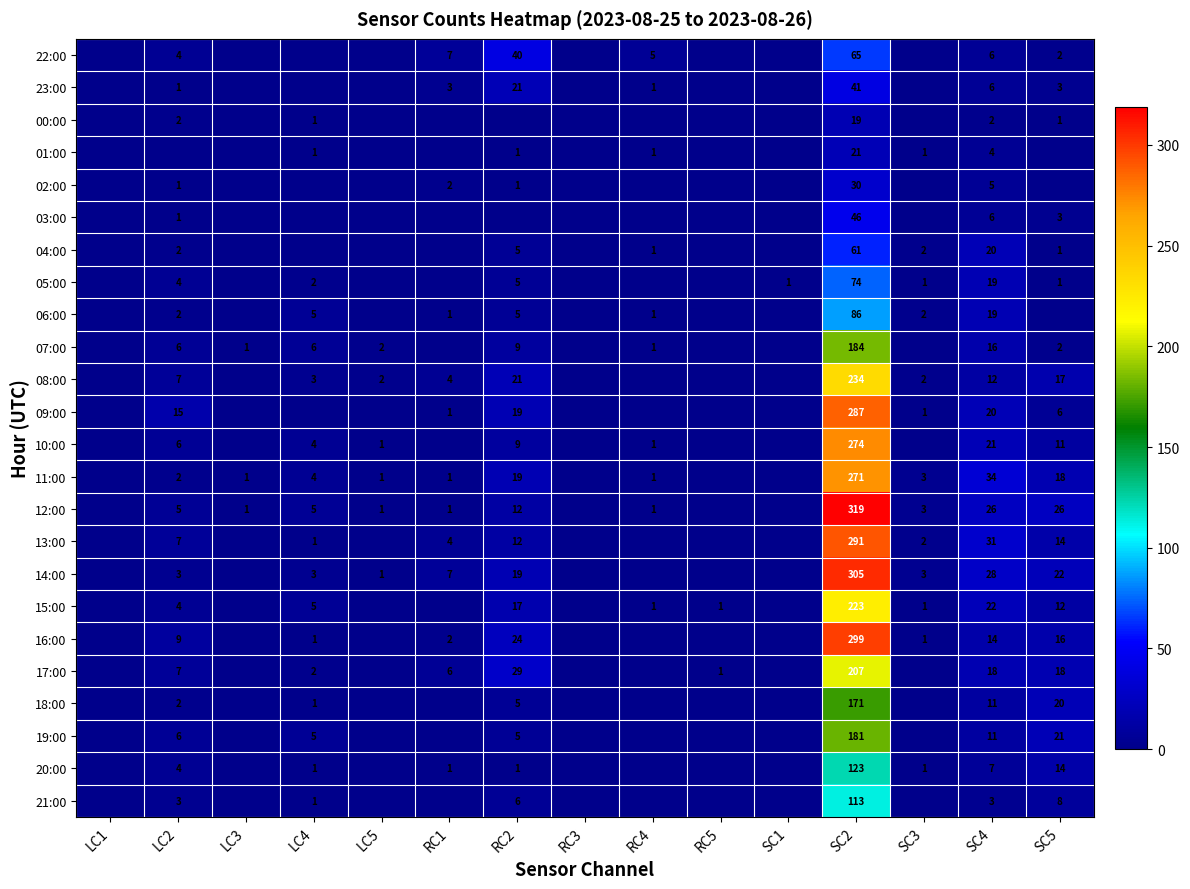

The 22:00 series shows 3 at SC4. True or false?

False